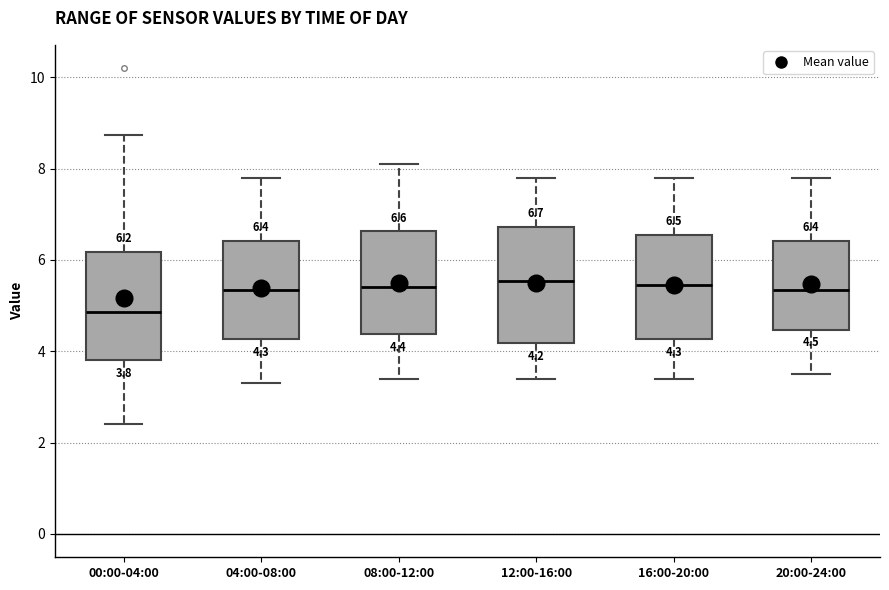

Which box's median line is the lowest?

00:00-04:00